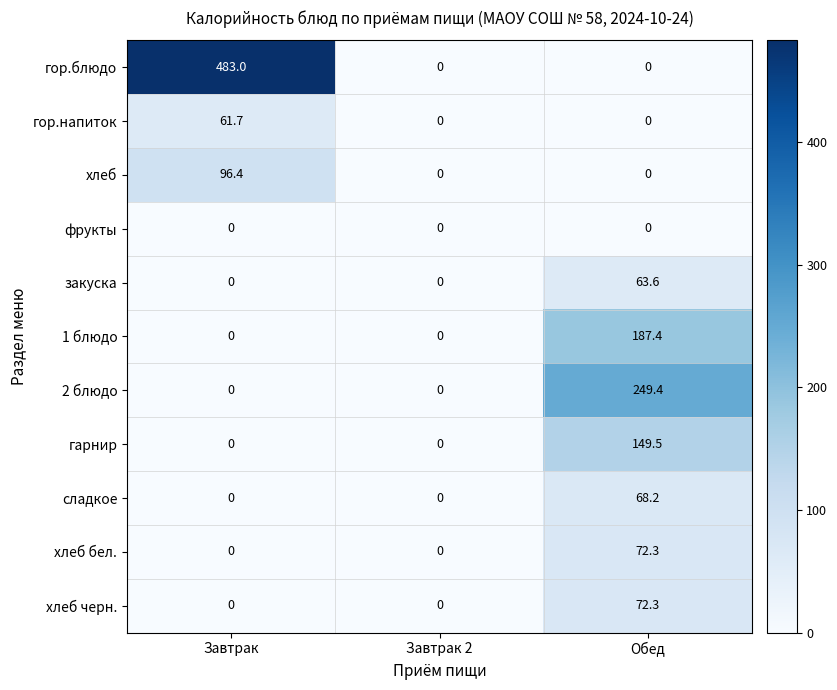

Between Завтрак and Обед, which series saw the biggest shift?

гор.блюдо